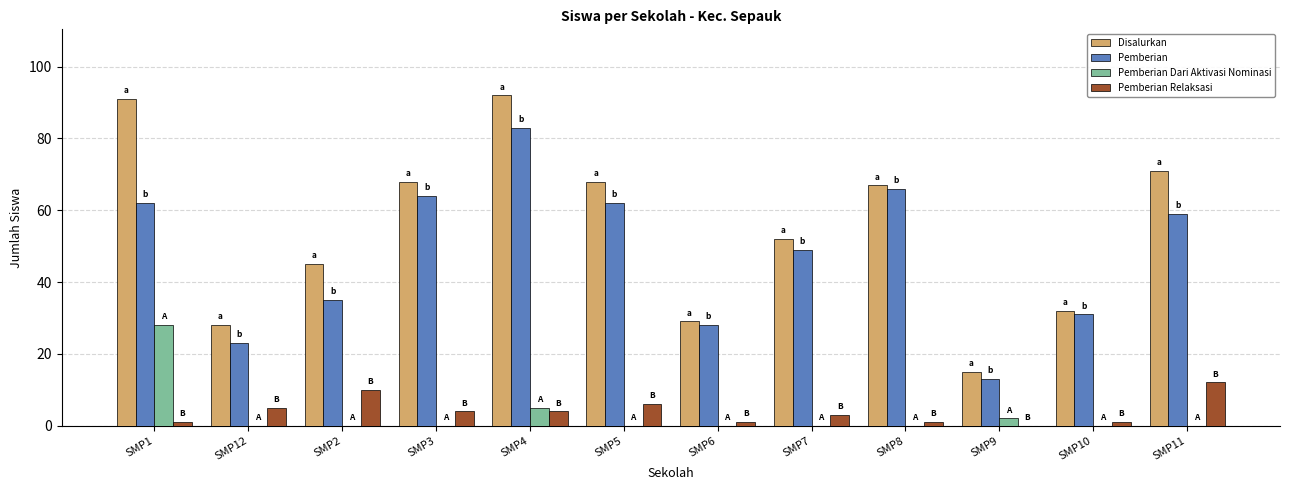

The Pemberian Dari Aktivasi Nominasi series shows 2 at SMP9. True or false?

True